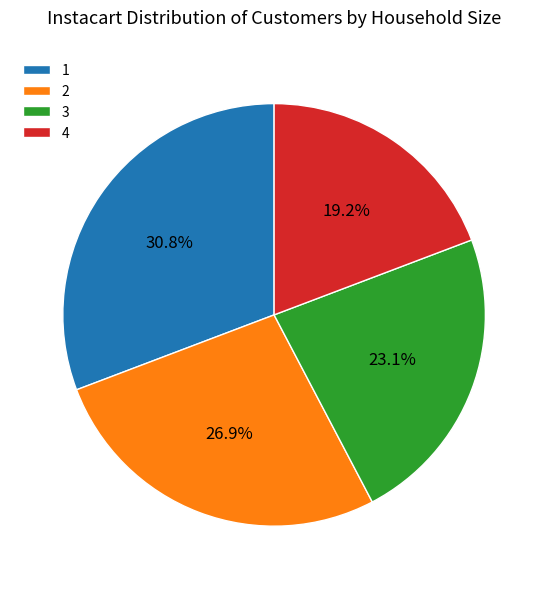

The 4 slice represents 27% of the pie. True or false?

False